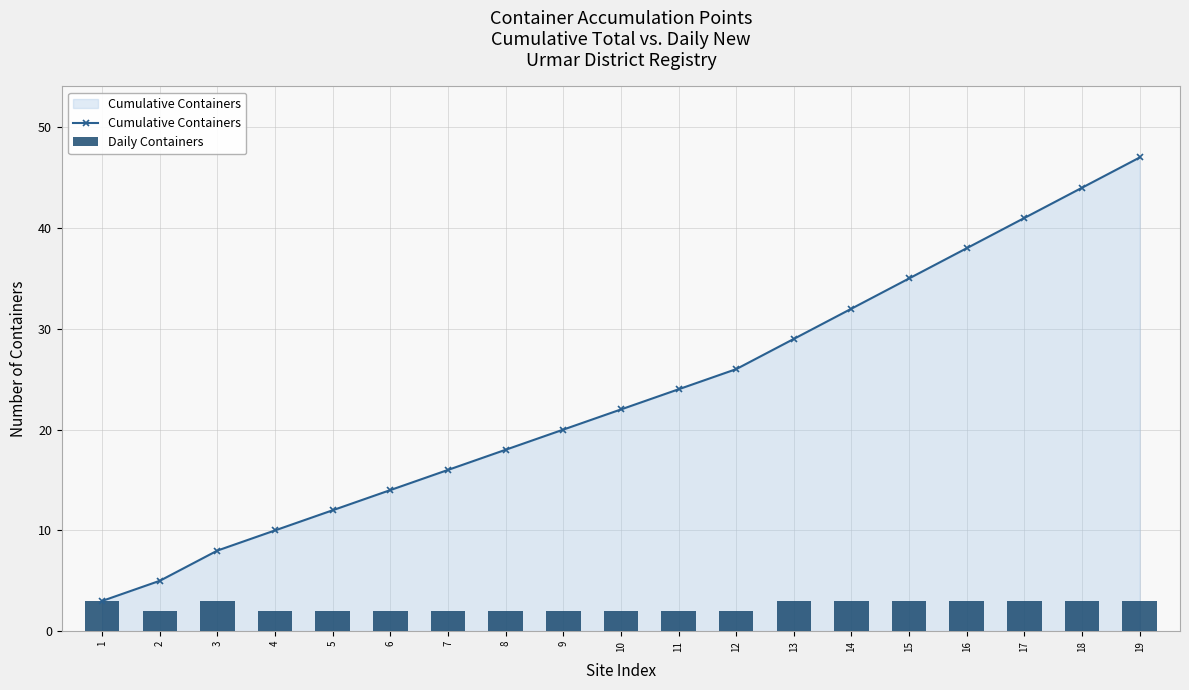

Are the bars horizontal?

No